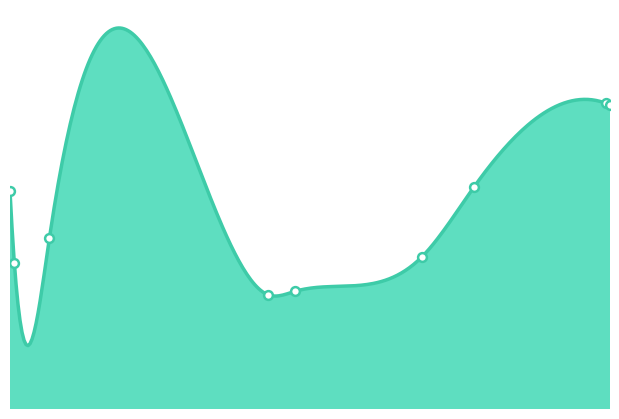

Between 217 and 112, which is larger?

217